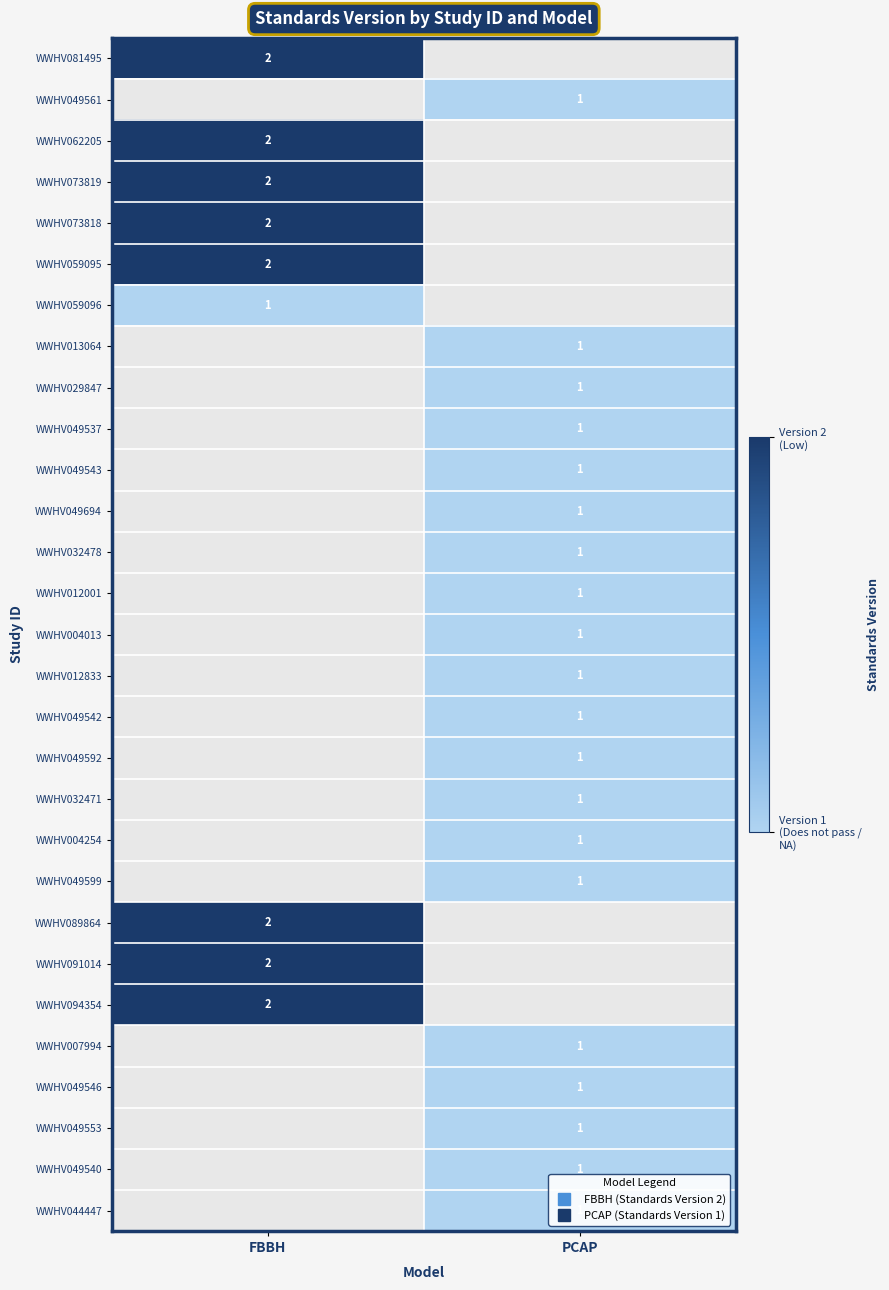

The value of WWHV029847 at PCAP is 1.8. True or false?

False